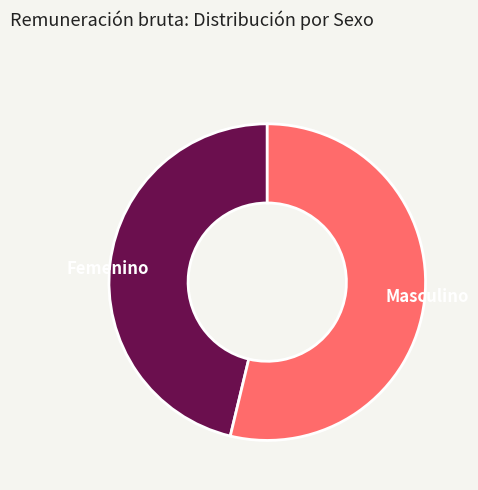

What is the ratio of the value at Masculino to the value at Femenino?

1.2